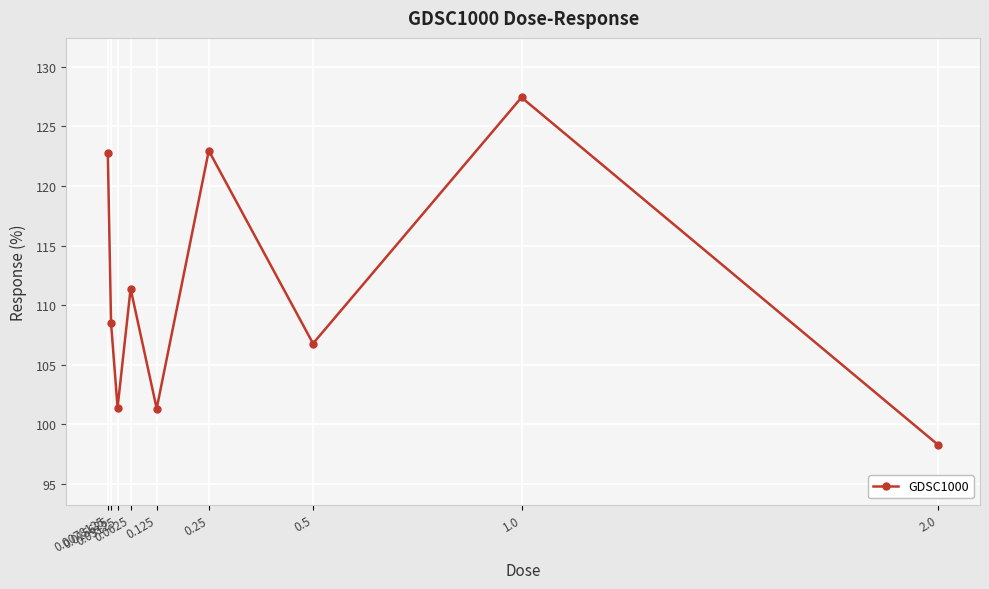

What is the greatest value displayed?

127.4